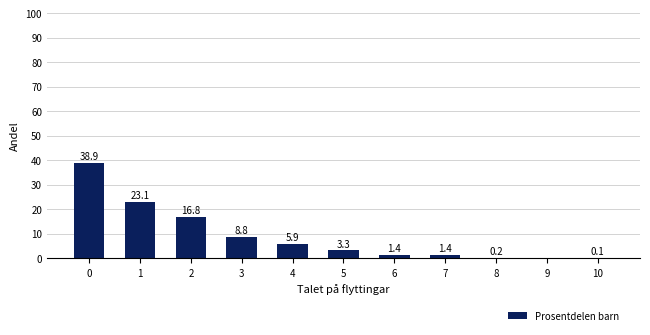

Reading right to left, transcribe all the data shown in this chart.

10=0.1	9=0.0	8=0.2	7=1.4	6=1.4	5=3.3	4=5.9	3=8.8	2=16.8	1=23.1	0=38.9